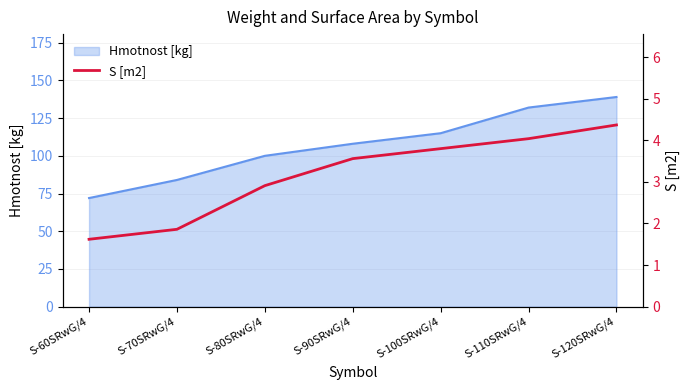

What is the highest value of the Hmotnost [kg] series?

139